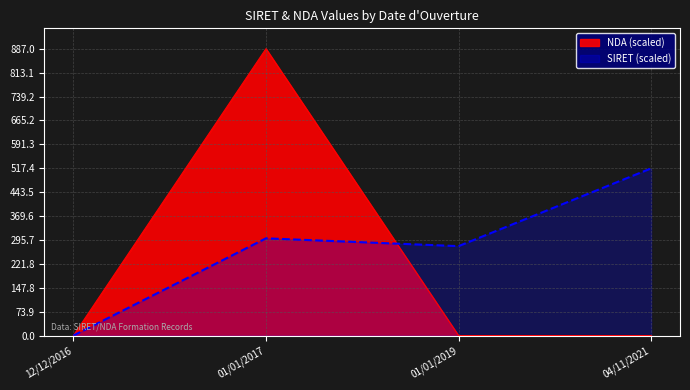

True or false: SIRET (scaled) has a value of 59.6 at 01/01/2019.

False